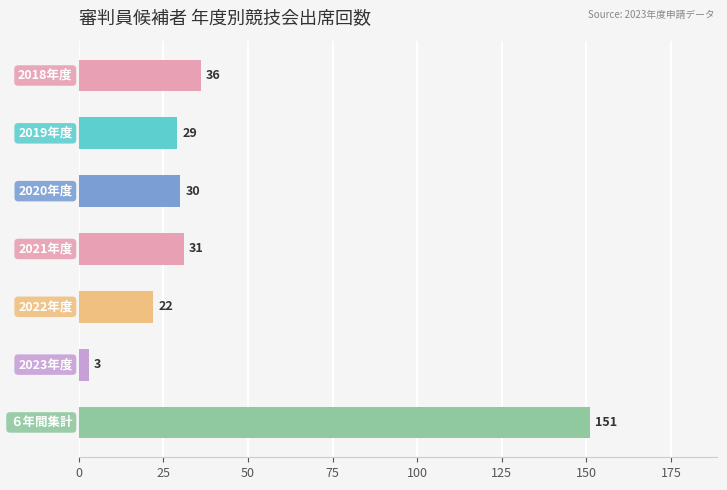

How many data points are less than 30?

3